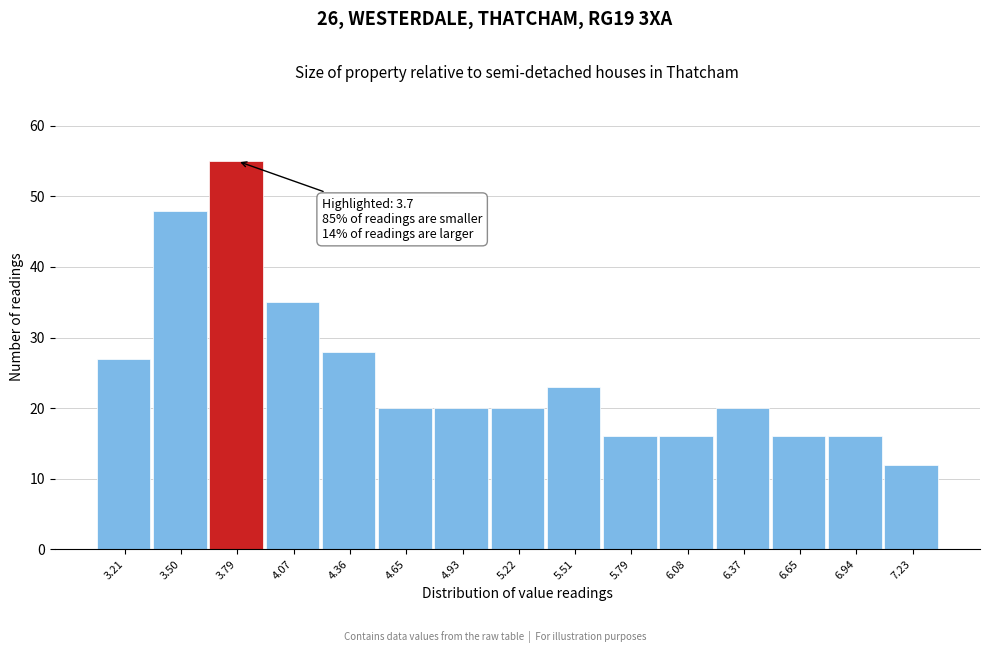

Over which range of the x-axis is the bar tallest?

3.65 to 3.95